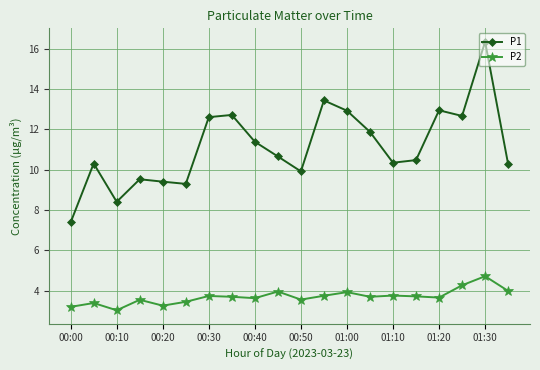

Is this an area chart (filled region under the line)?

No